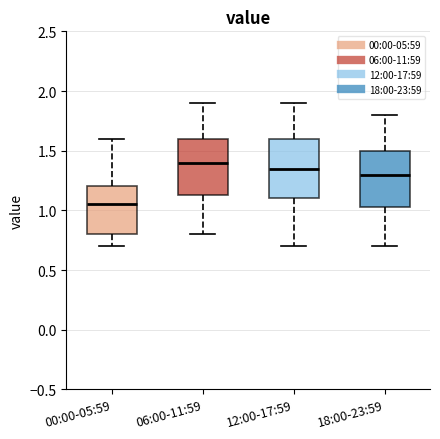

Where does the median line of the box for 18:00-23:59 sit on the y-axis? The values are not printed on the chart, so give them approximately, as read against the axis.

1.30